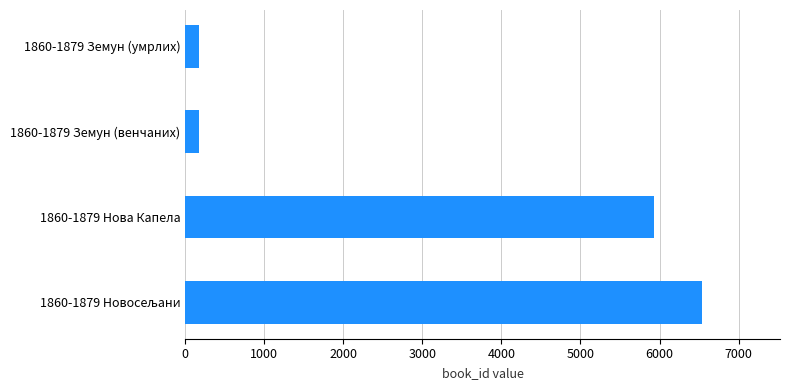

What is the ratio of the value at 1860-1879 Земун (умрлих) to the value at 1860-1879 Земун (венчаних)?

1.0